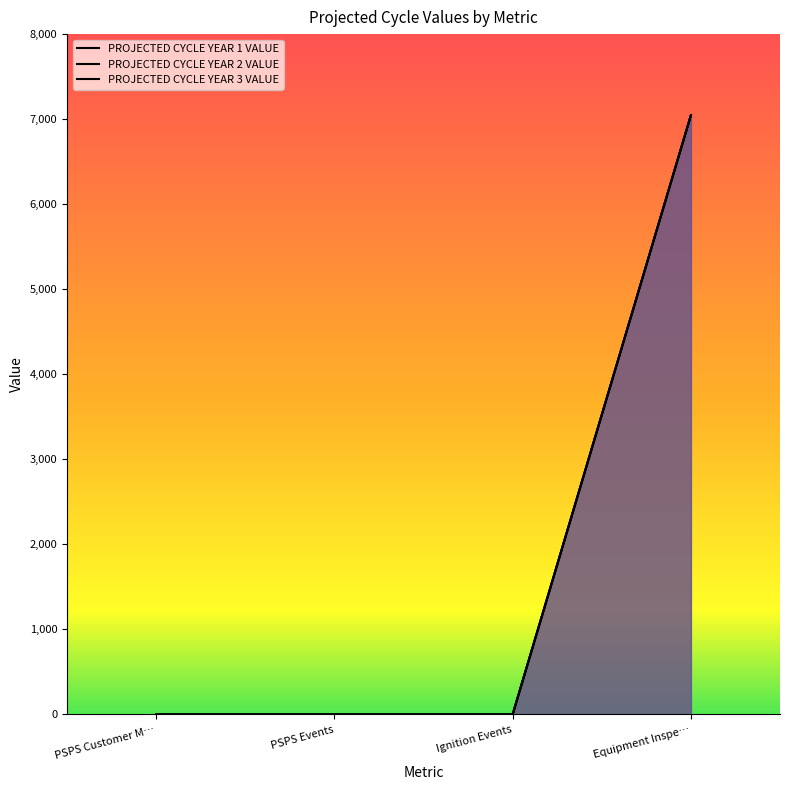

Does the chart have visible grid lines?

No